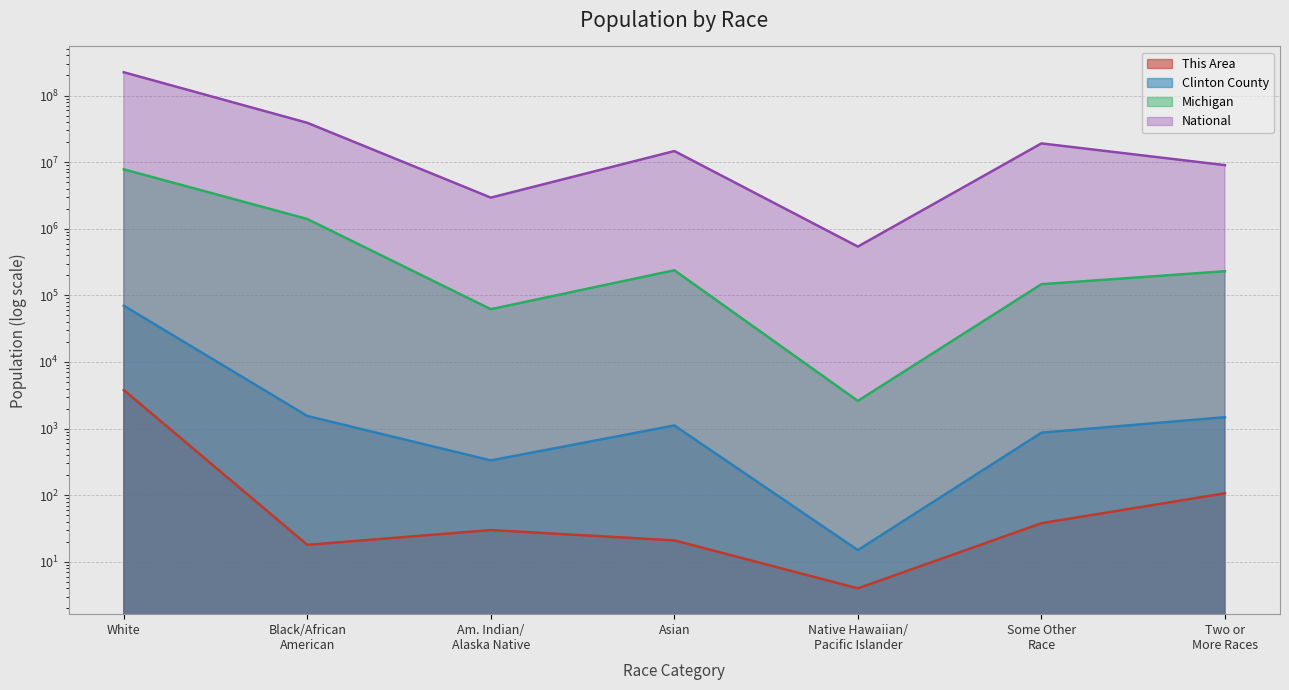

Between Asian and Some Other Race, which series saw the biggest shift?

National